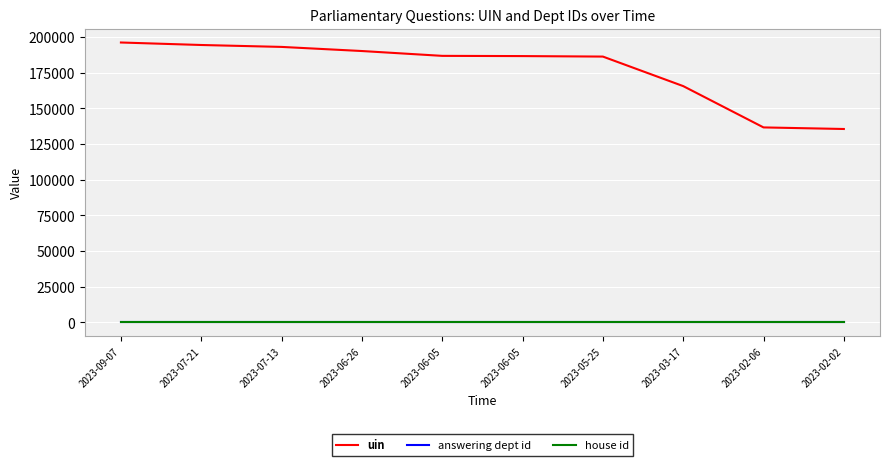

Which category has the highest value in the answering dept id series?

2023-09-07